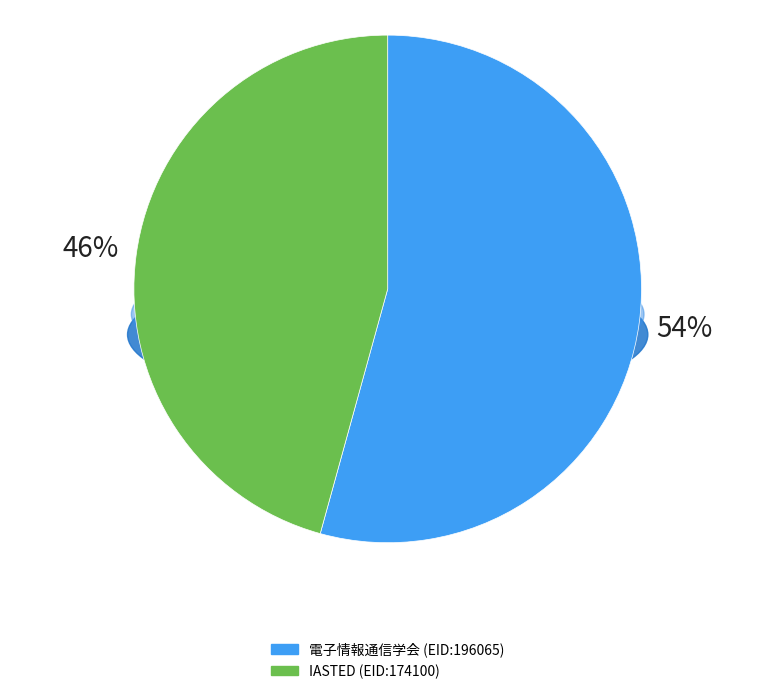

To the nearest percent, what portion does 196065 represent?

54%